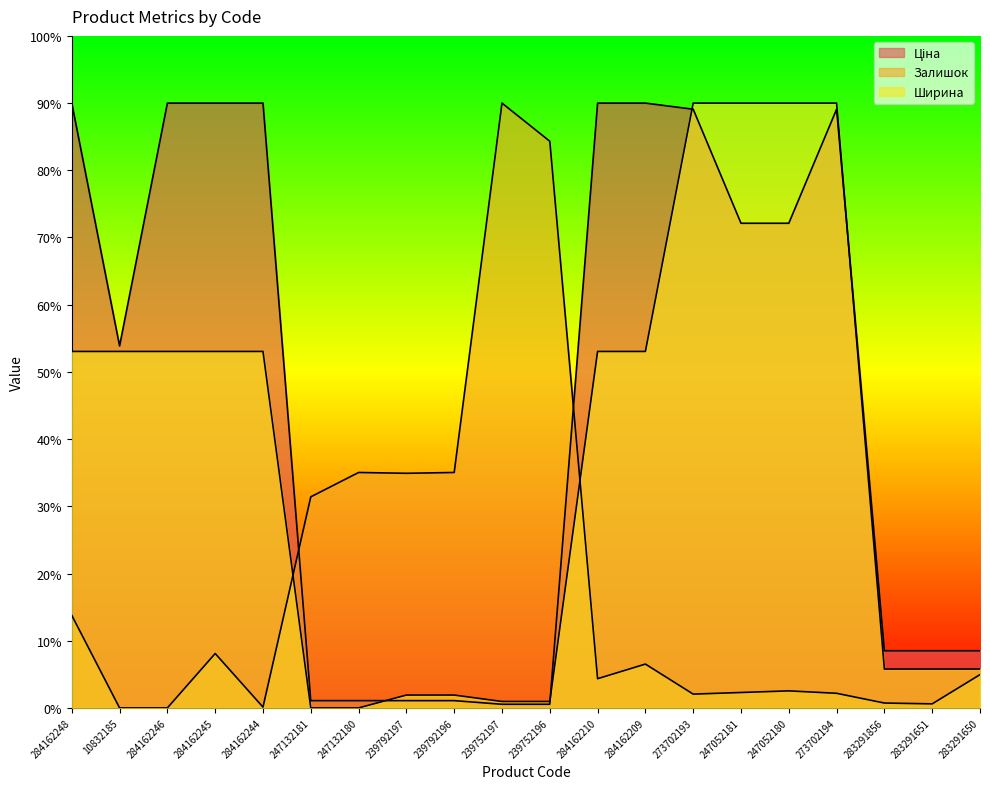

What is the label of the 9th point from the left?

239792196